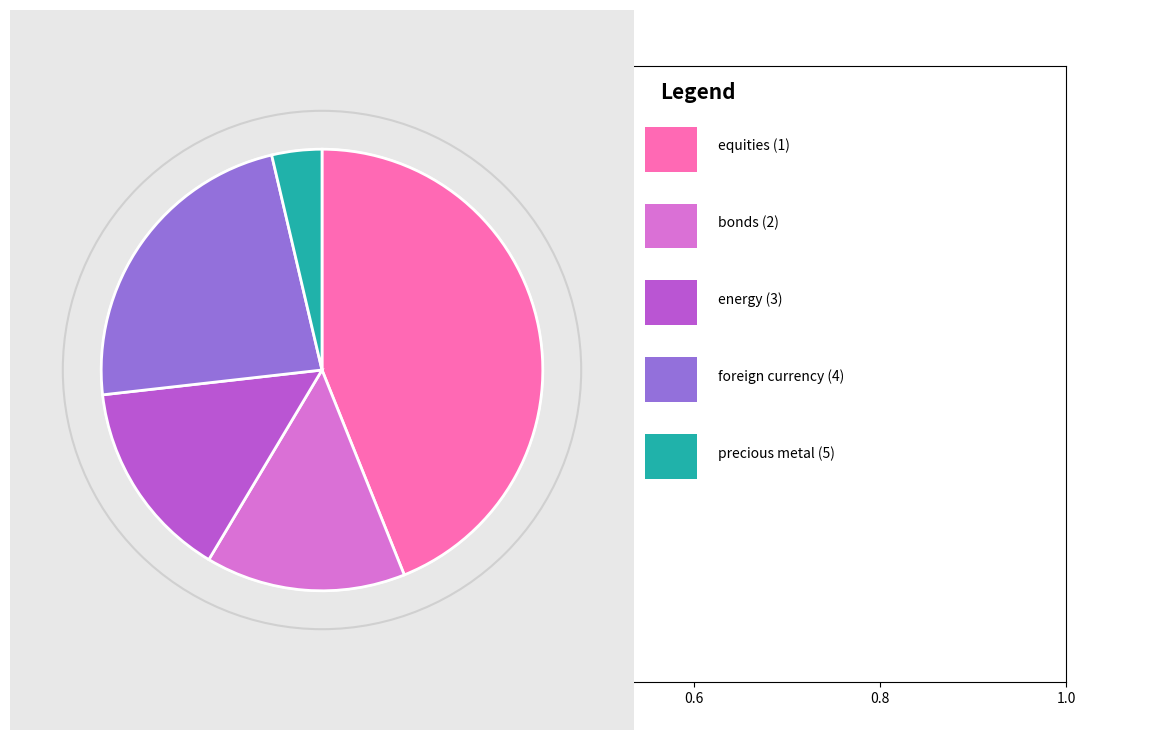

Does any single category account for the majority?

No